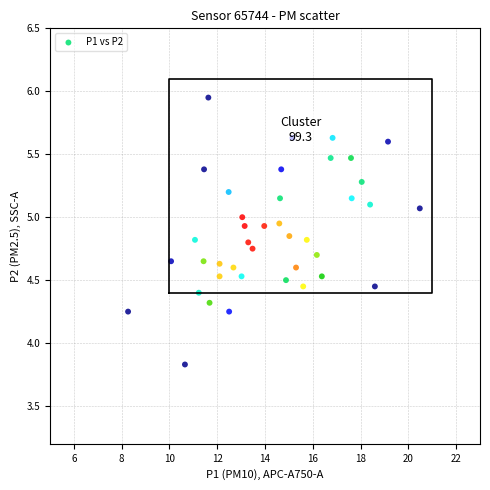

What is the range of X values (max minus min)?

12.2